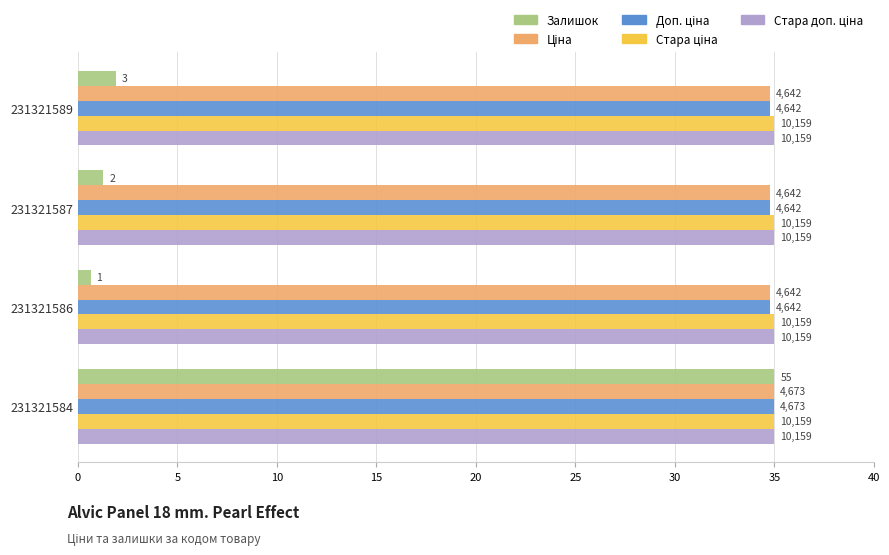

Are the bars grouped side by side (vs. stacked)?

Yes